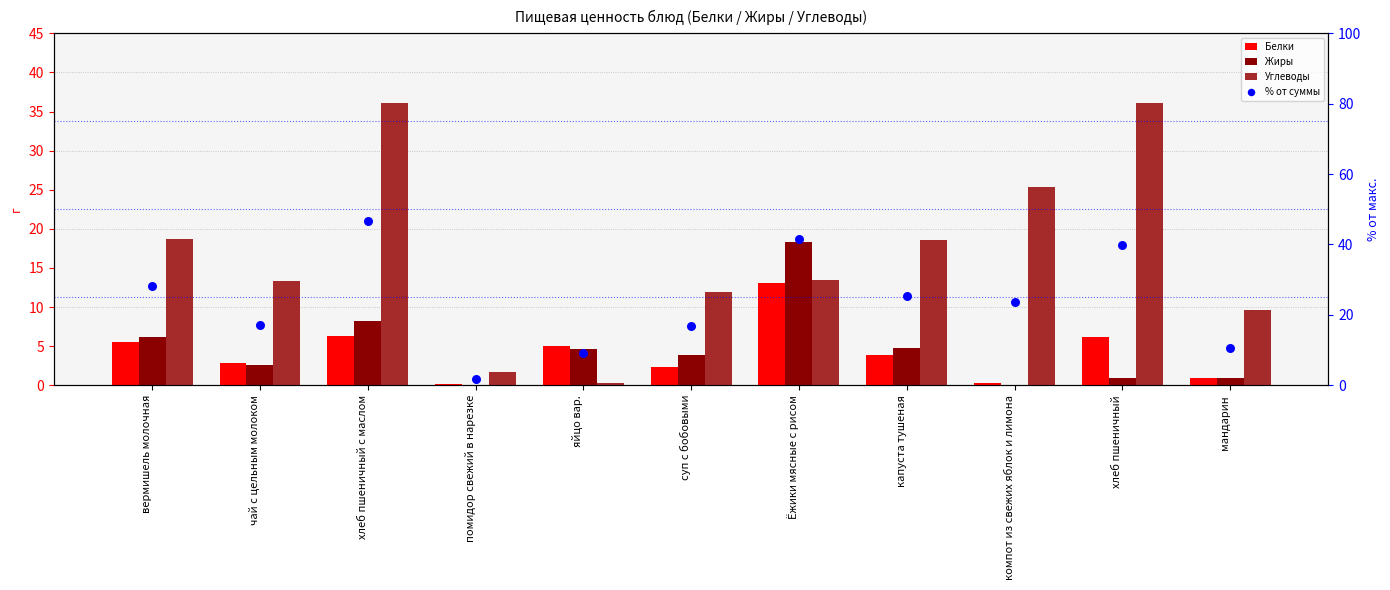

At how many categories does at least one series exceed 11?

8